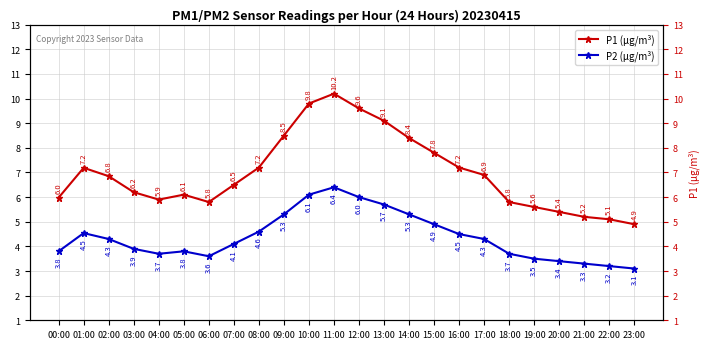

Reading right to left, what are all the values shown in this chart?

P1 (µg/m³): 23:00=4.9	22:00=5.1	21:00=5.2	20:00=5.4	19:00=5.6	18:00=5.8	17:00=6.9	16:00=7.2	15:00=7.8	14:00=8.4	13:00=9.1	12:00=9.6	11:00=10.2	10:00=9.8	09:00=8.5	08:00=7.2	07:00=6.5	06:00=5.8	05:00=6.1	04:00=5.9	03:00=6.2	02:00=6.8	01:00=7.2	00:00=6.0
P2 (µg/m³): 23:00=3.1	22:00=3.2	21:00=3.3	20:00=3.4	19:00=3.5	18:00=3.7	17:00=4.3	16:00=4.5	15:00=4.9	14:00=5.3	13:00=5.7	12:00=6.0	11:00=6.4	10:00=6.1	09:00=5.3	08:00=4.6	07:00=4.1	06:00=3.6	05:00=3.8	04:00=3.7	03:00=3.9	02:00=4.3	01:00=4.5	00:00=3.8